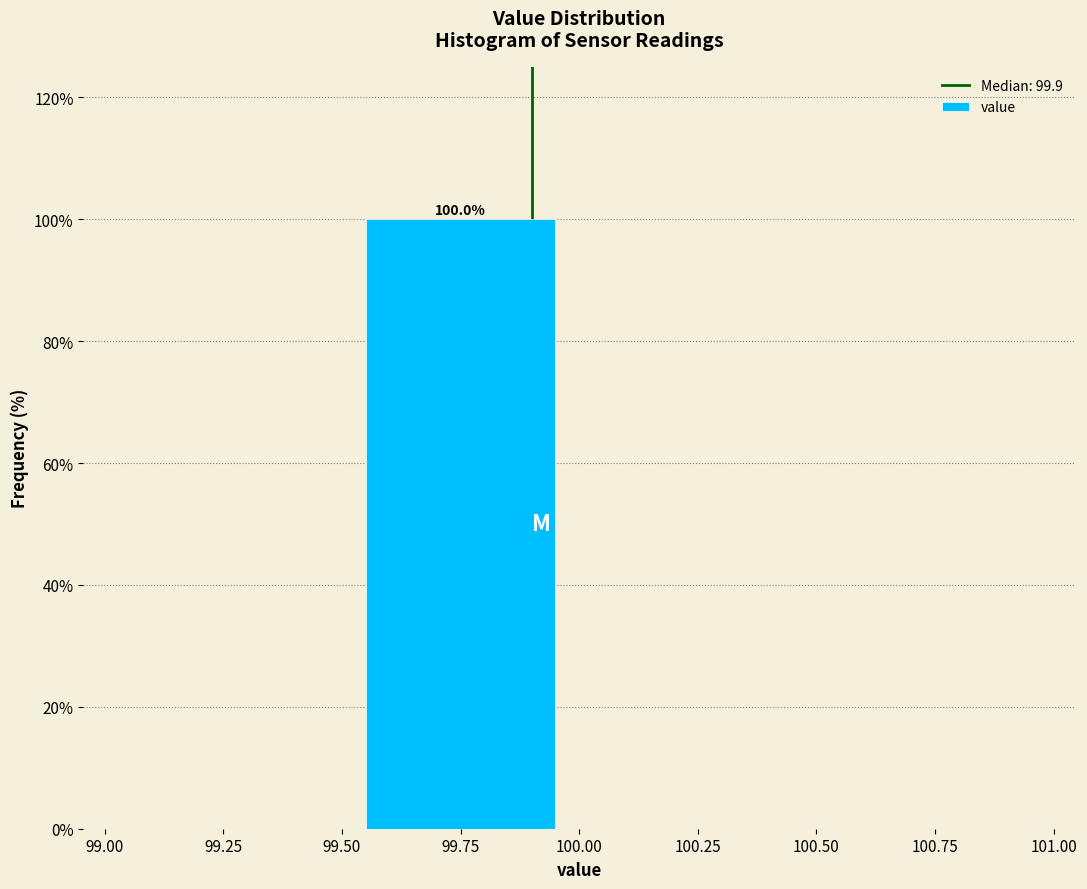

Over which range of the x-axis is the bar tallest?

99.50 to 100.00